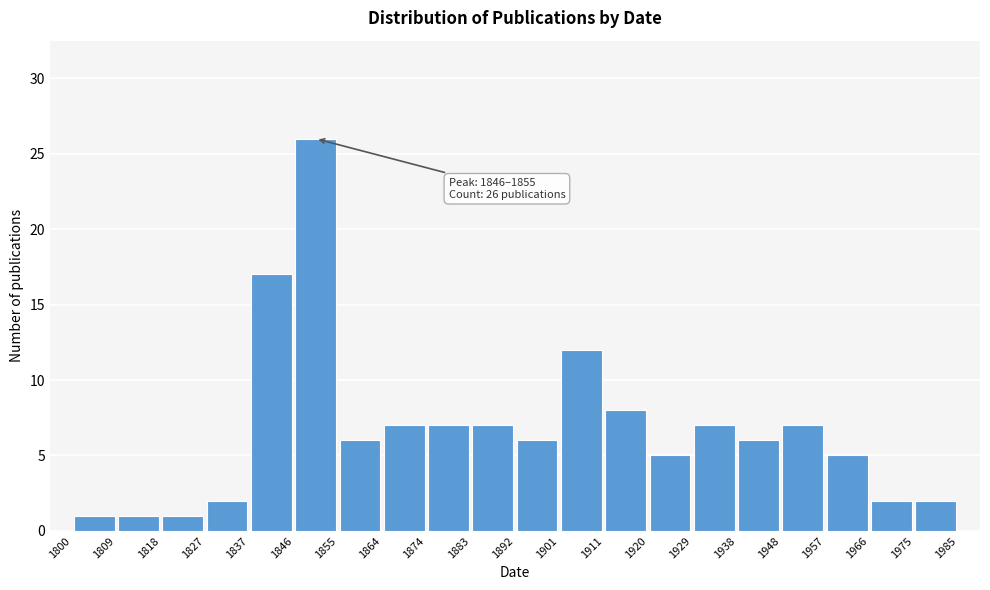

Over which range of the x-axis is the bar tallest?

1846 to 1855